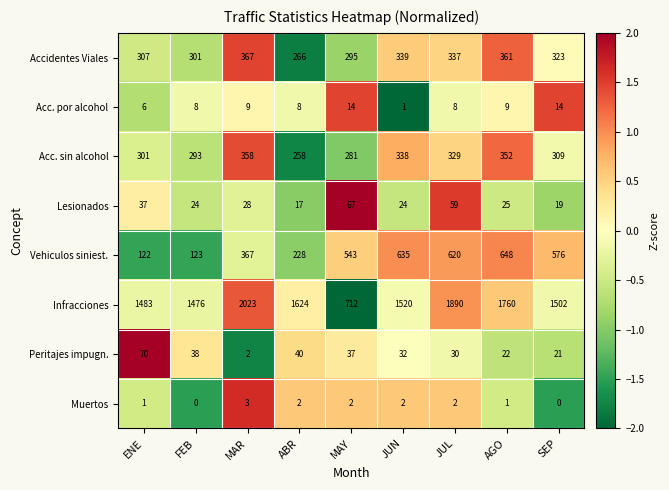

Which series has the largest total across all categories?

Infracciones